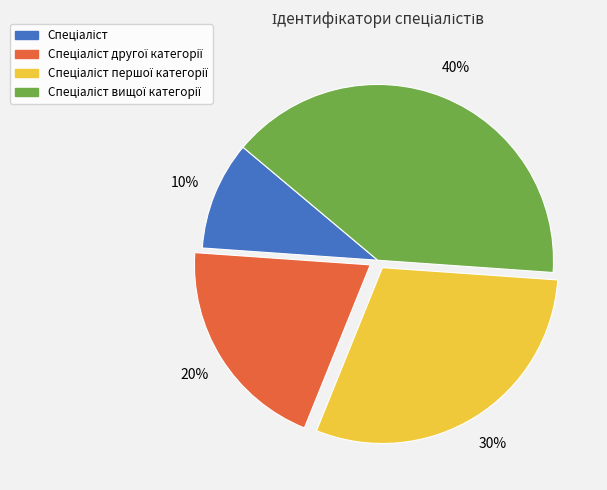

To the nearest percent, what is the average slice percentage?

25%